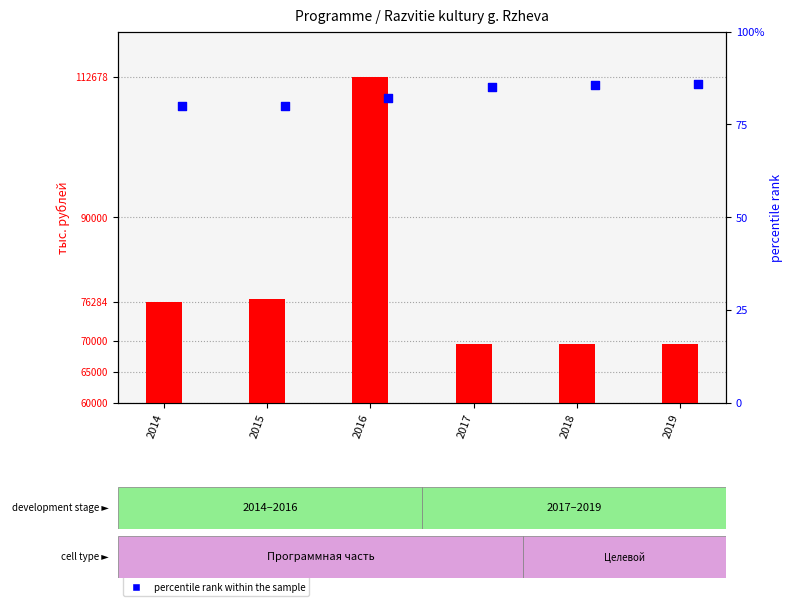

Which series contains the lowest Y value?

percentile rank within the sample